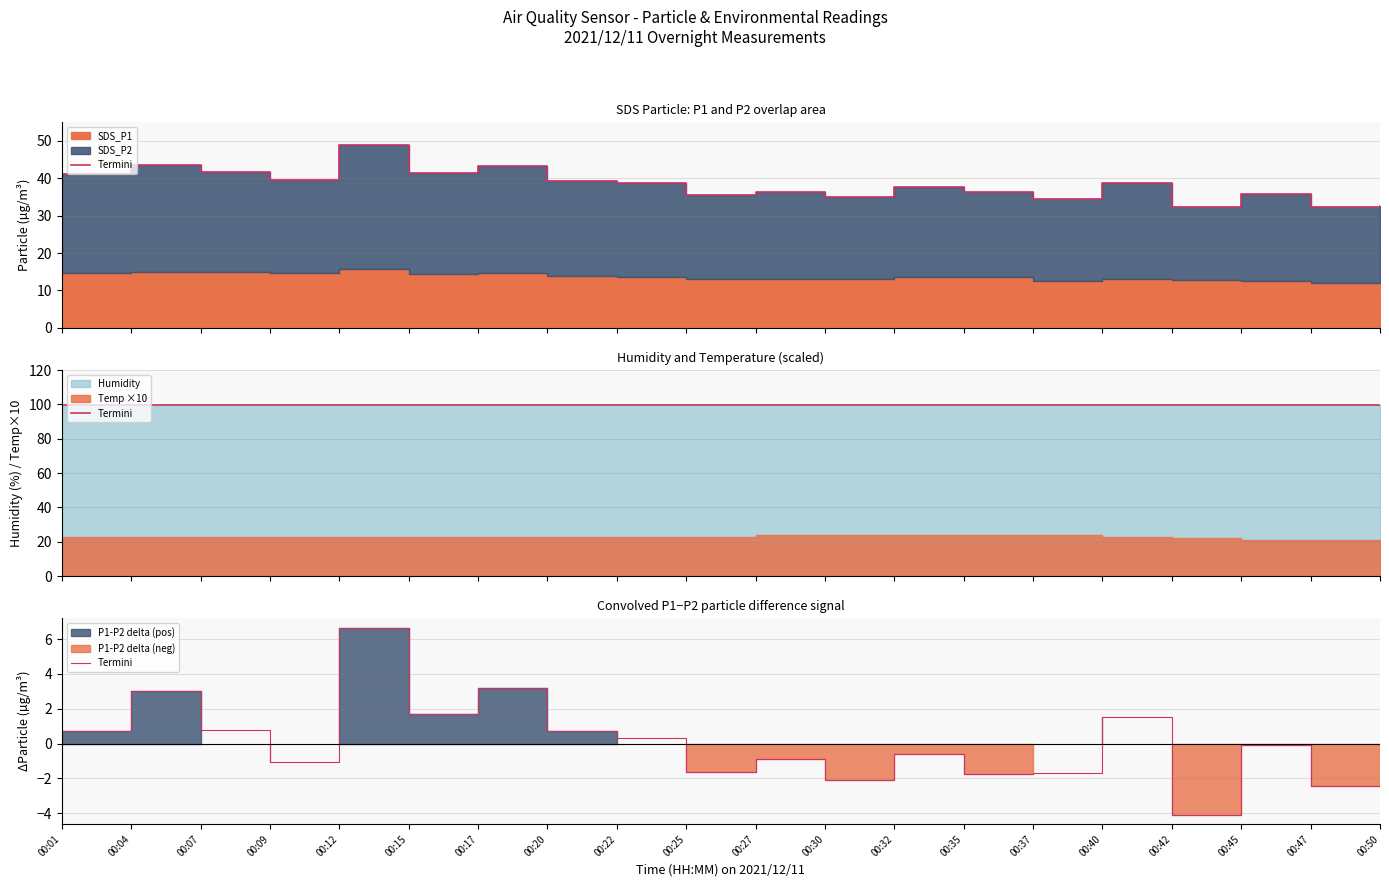

Which has a higher value, 00:07 or 00:01?

00:07